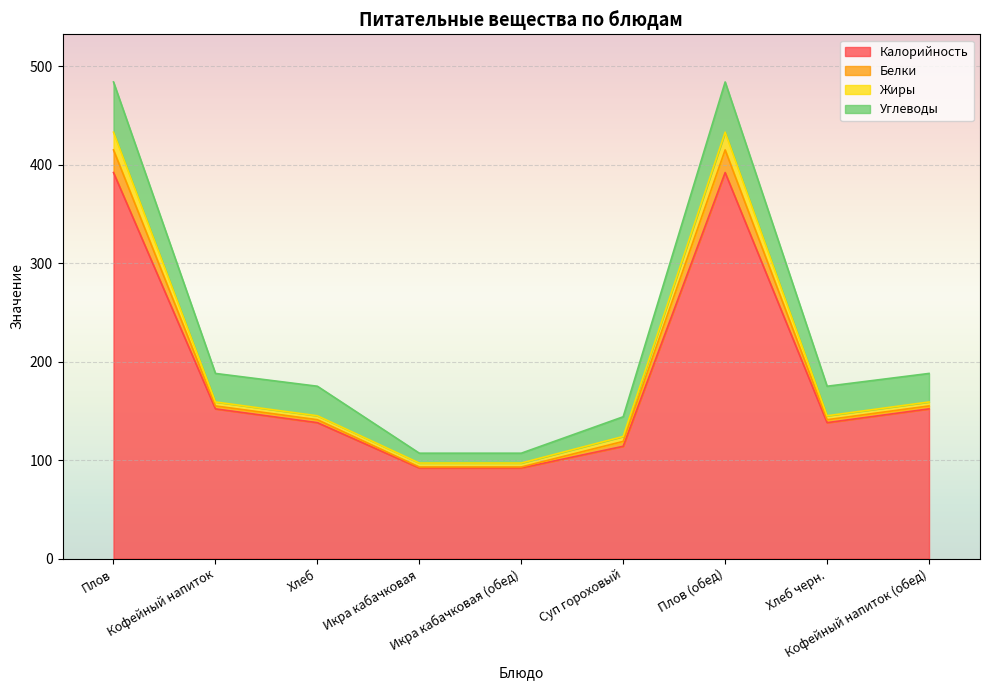

The Калорийность series shows 92 at Икра кабачковая (обед). True or false?

True